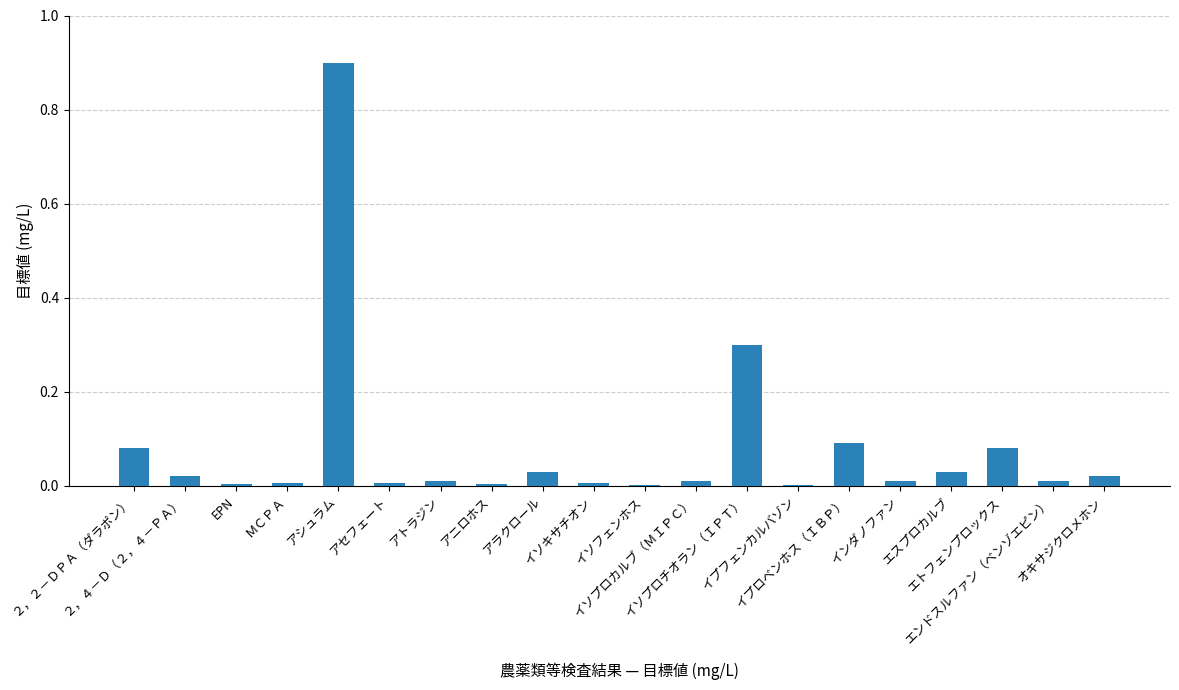

Between イソプロチオラン（ＩＰＴ） and アトラジン, which is larger?

イソプロチオラン（ＩＰＴ）